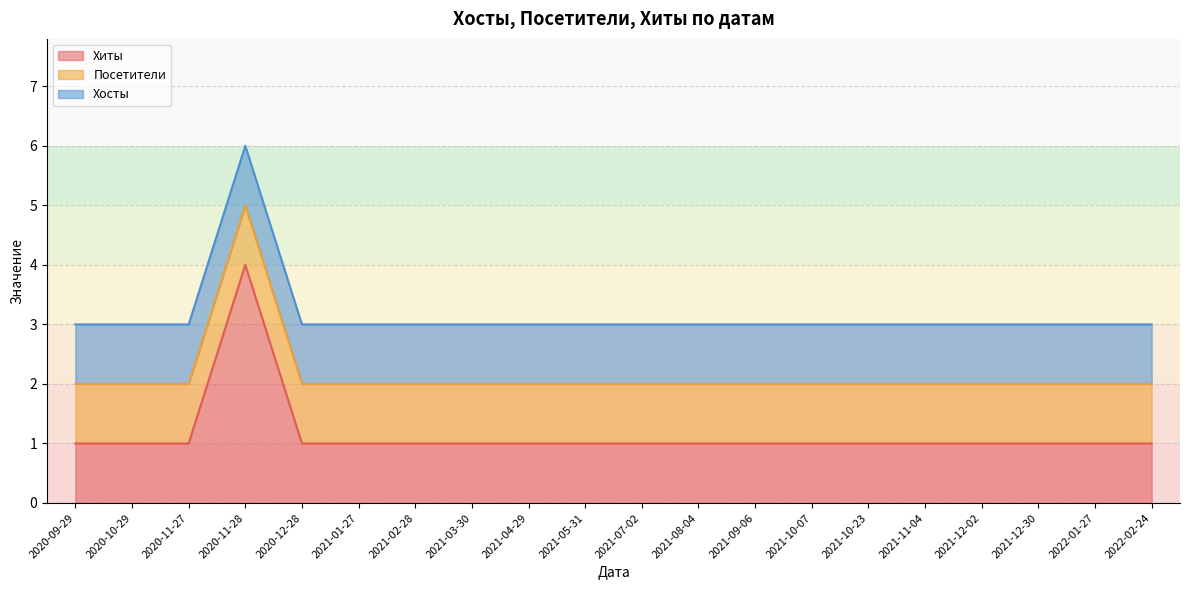

Is the value of Хосты at 2020-12-28 greater than the value of Хиты at 2020-11-27?

No